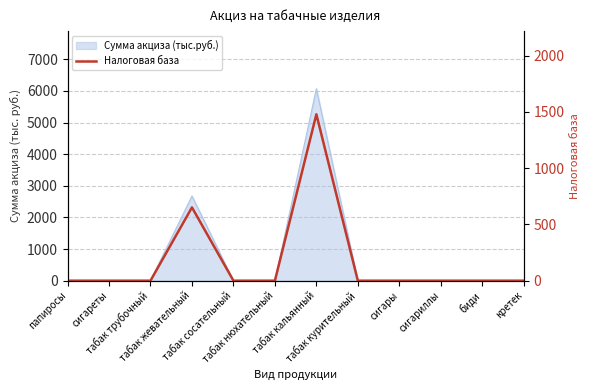

What is the label of the 1st point from the right?

кретек